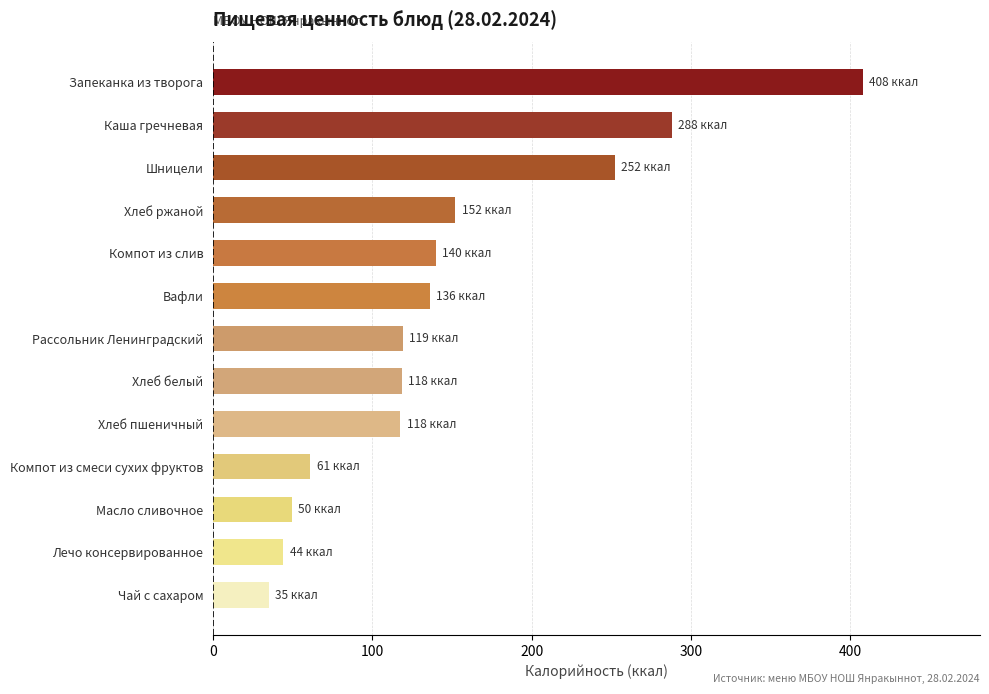

What is the difference between the second highest and minimum values?

253.0